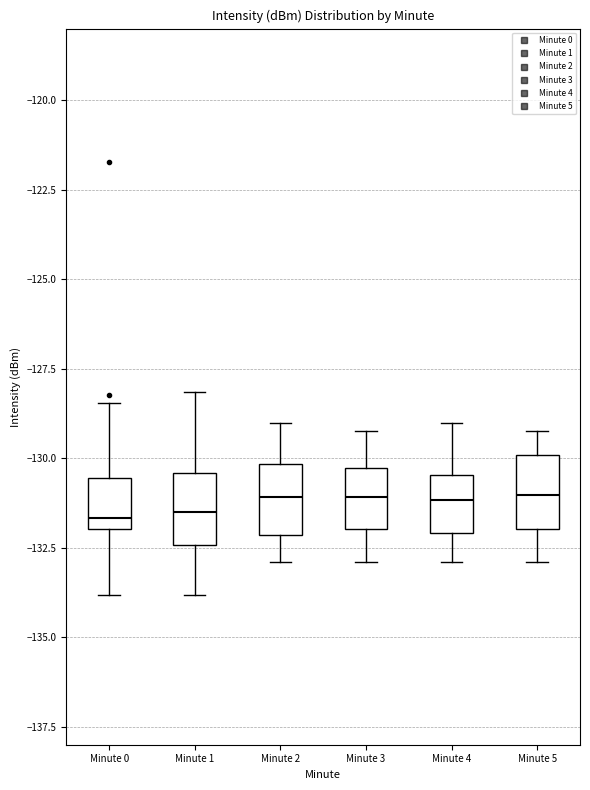

Where does the lower whisker of the box for Minute 2 end on the y-axis? The values are not printed on the chart, so give them approximately, as read against the axis.

-133.0